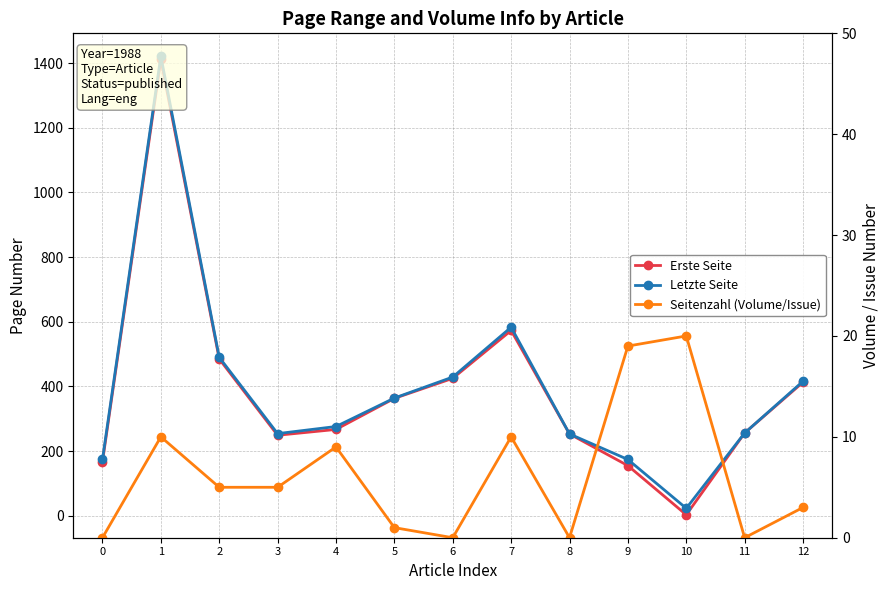

At which category is the sum across all series the highest?

1